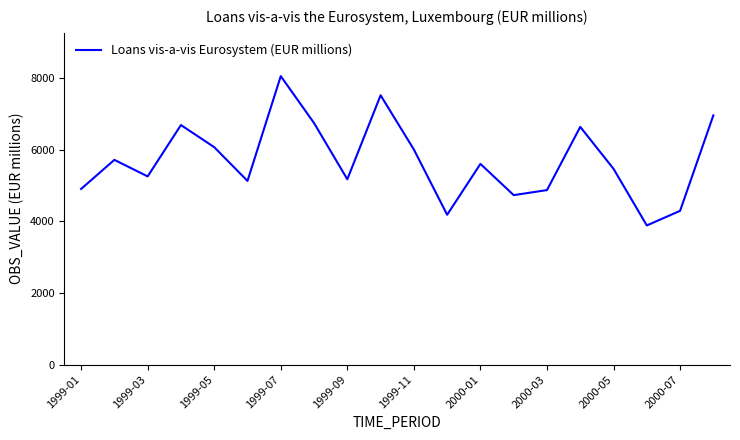

What is the difference between the maximum and minimum values?

4169